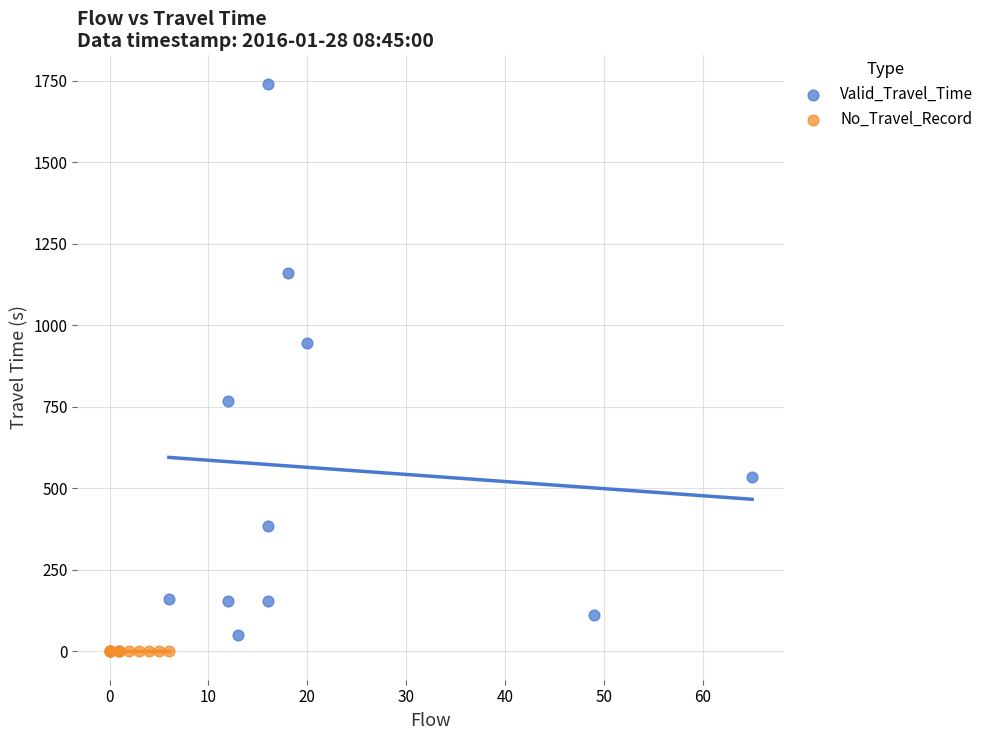

What are all the series names shown in the legend?

Valid_Travel_Time, No_Travel_Record